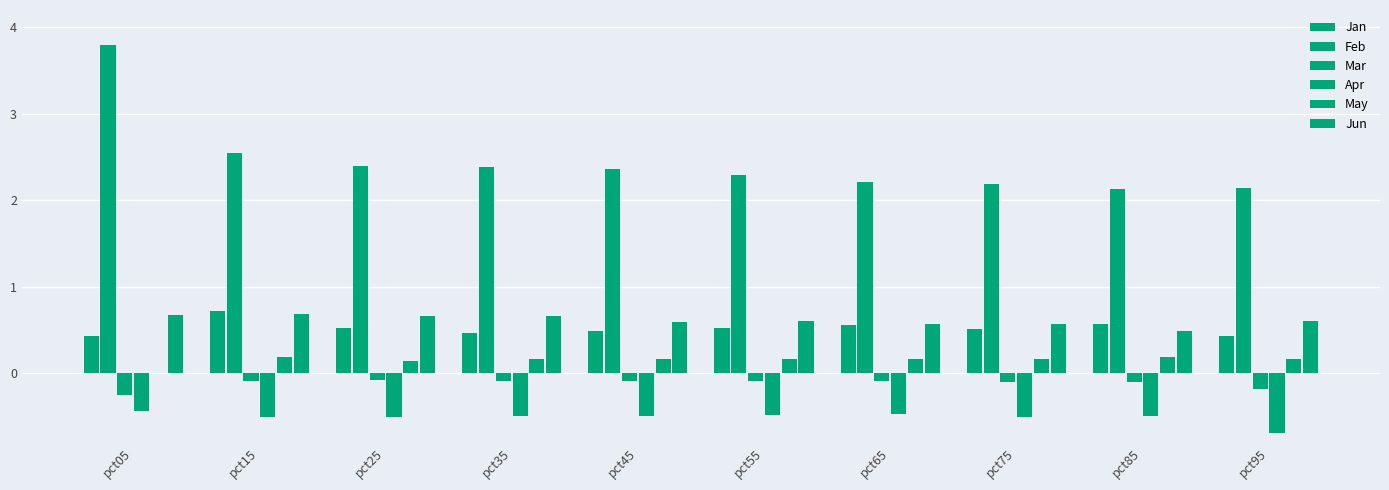

List the labels in order of Jan value, smallest first.

pct95, pct05, pct35, pct45, pct75, pct25, pct55, pct65, pct85, pct15